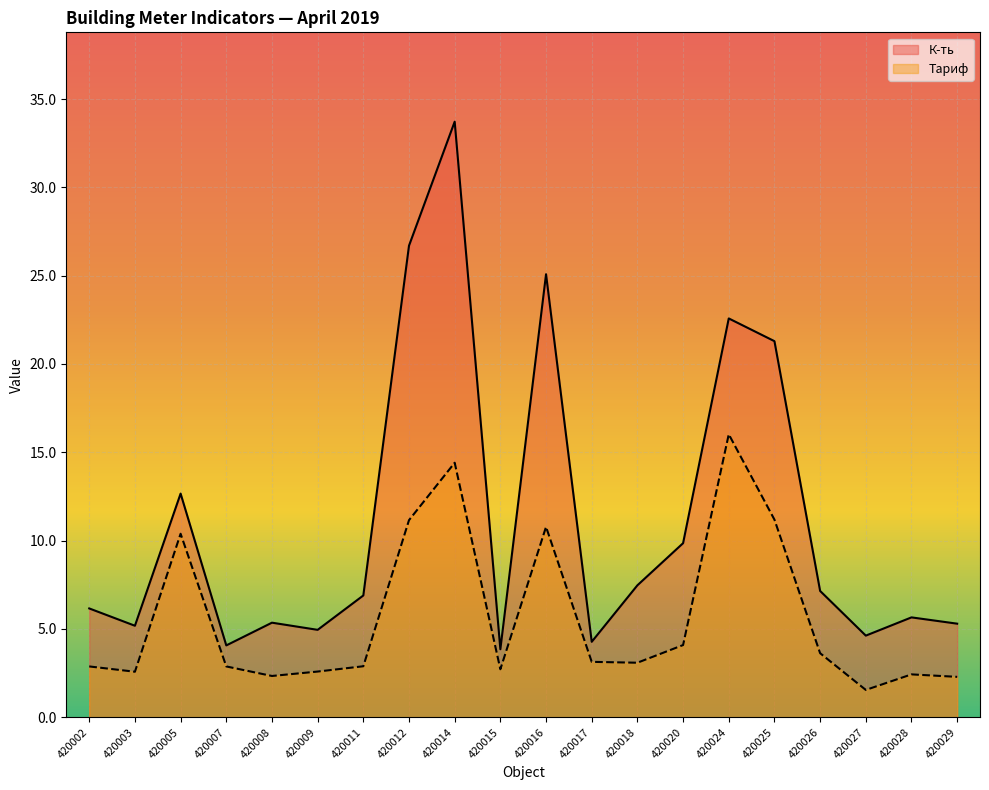

Which has a higher value, 420029 or 420026?

420026